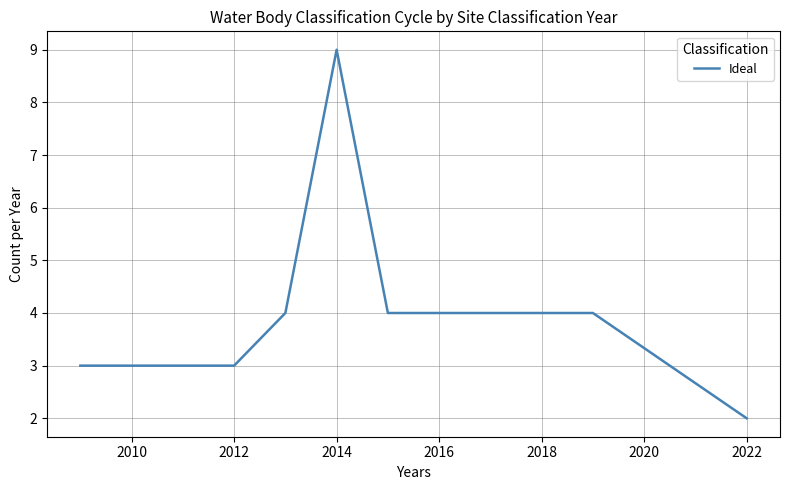

What is the minimum value shown in the chart?

2